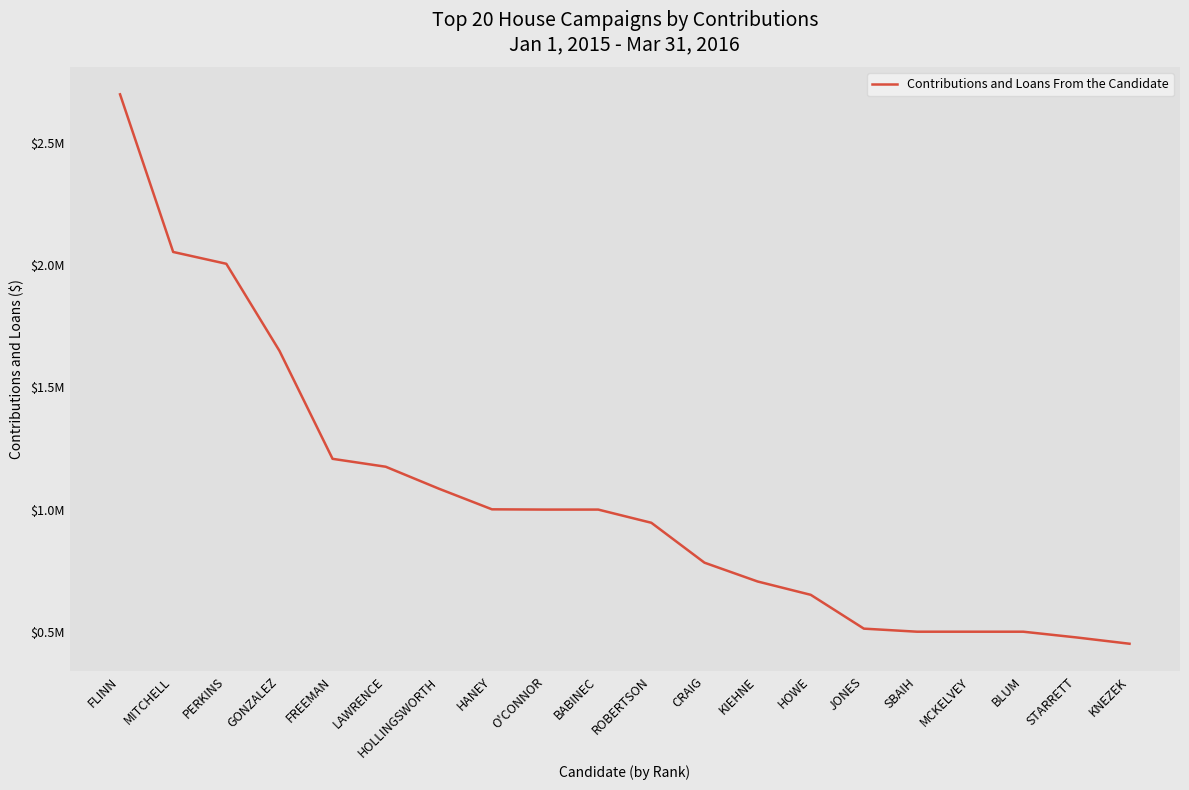

Which category has the lowest value across all series?

KNEZEK